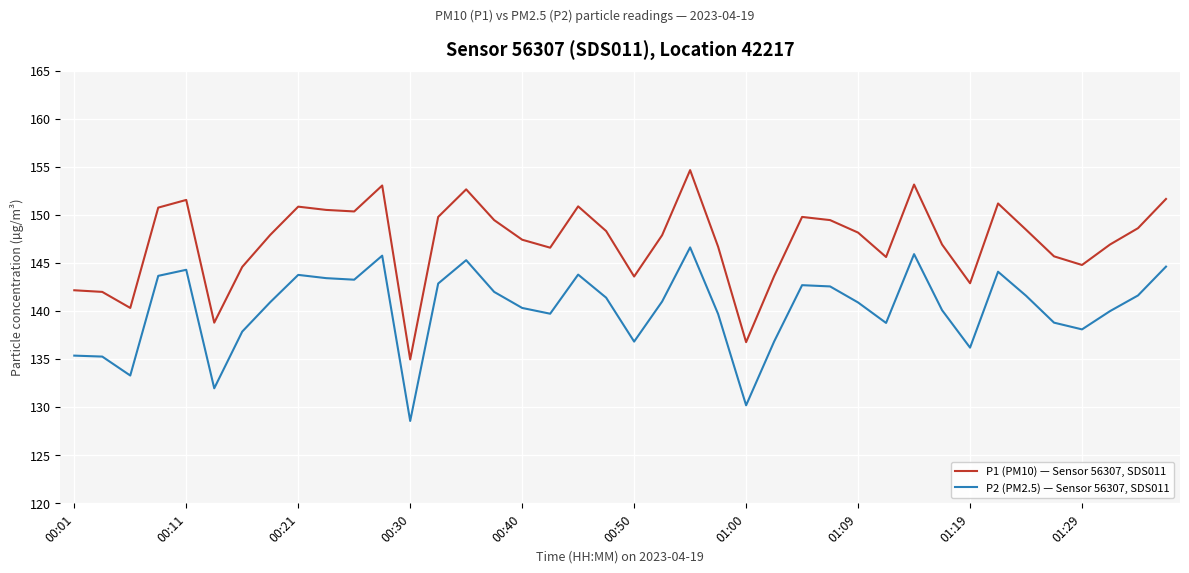

Is this an area chart (filled region under the line)?

No